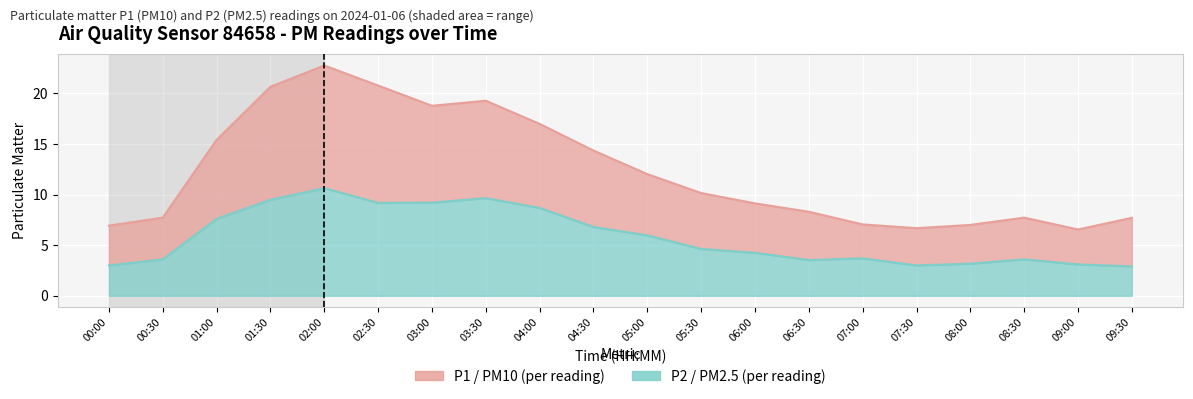

Reading right to left, transcribe all the data shown in this chart.

P1: 09:30=7.7	09:00=6.5	08:30=7.7	08:00=7.0	07:30=6.7	07:00=7.0	06:30=8.3	06:00=9.1	05:30=10.2	05:00=12.0	04:30=14.3	04:00=17.0	03:30=19.3	03:00=18.8	02:30=20.8	02:00=22.8	01:30=20.6	01:00=15.4	00:30=7.7	00:00=6.9
P2: 09:30=2.9	09:00=3.1	08:30=3.6	08:00=3.2	07:30=3.0	07:00=3.7	06:30=3.5	06:00=4.2	05:30=4.6	05:00=6.0	04:30=6.8	04:00=8.7	03:30=9.7	03:00=9.2	02:30=9.2	02:00=10.6	01:30=9.5	01:00=7.6	00:30=3.6	00:00=3.0